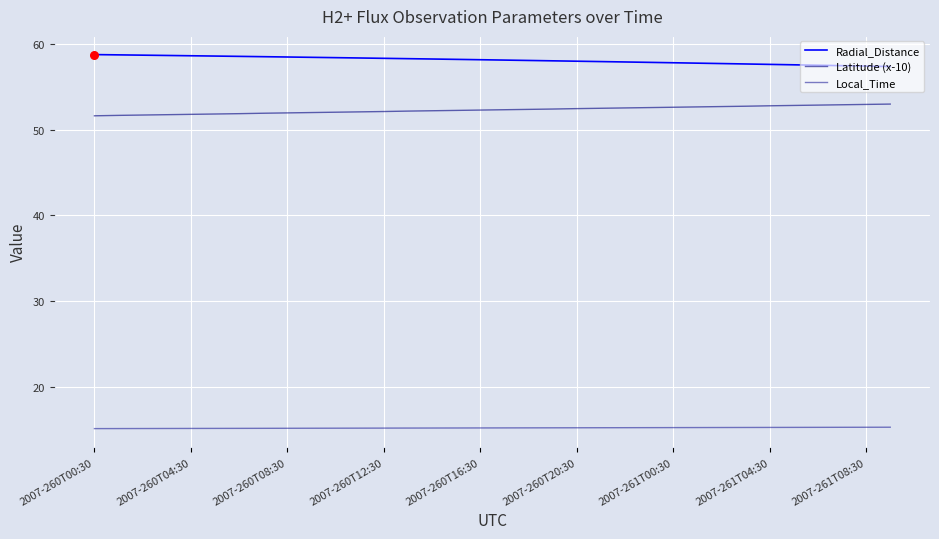

Is this an area chart (filled region under the line)?

No